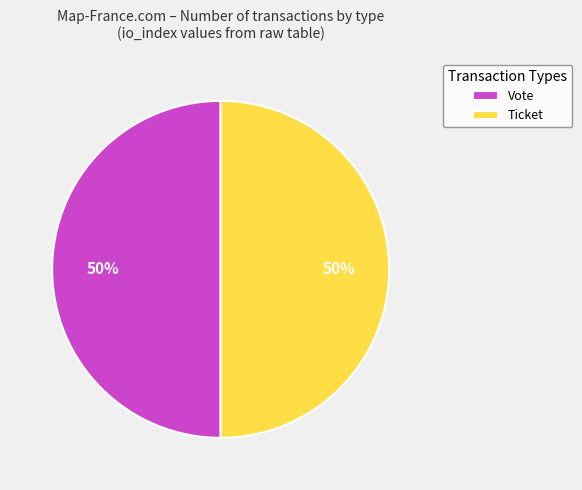

To the nearest percent, what is the combined percentage of Ticket and Vote?

100%